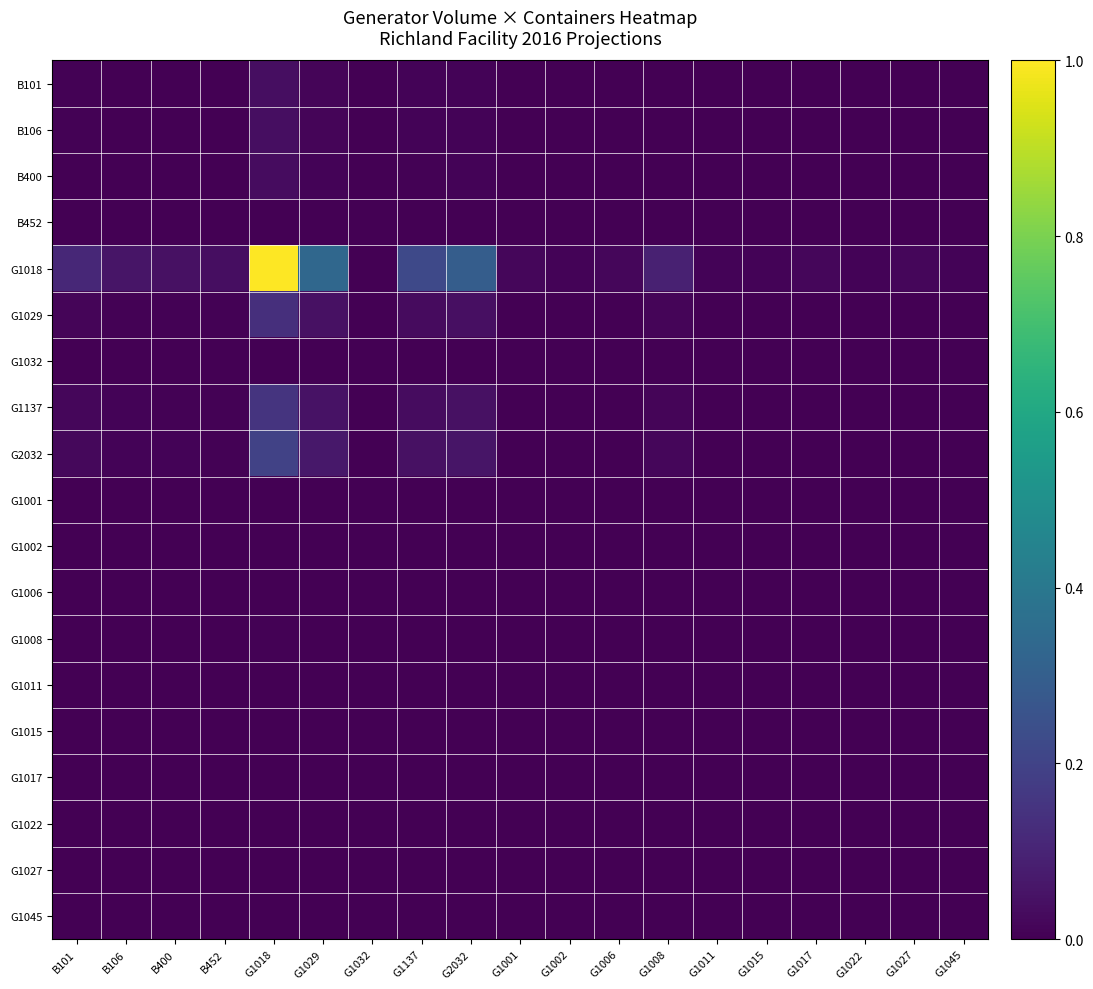

At G1017, list the series in order from smallest to largest.

G1032, G1002, G1017, G1011, G1045, G1022, G1006, G1027, B452, G1001, G1015, G1008, B400, B101, B106, G1029, G1137, G2032, G1018